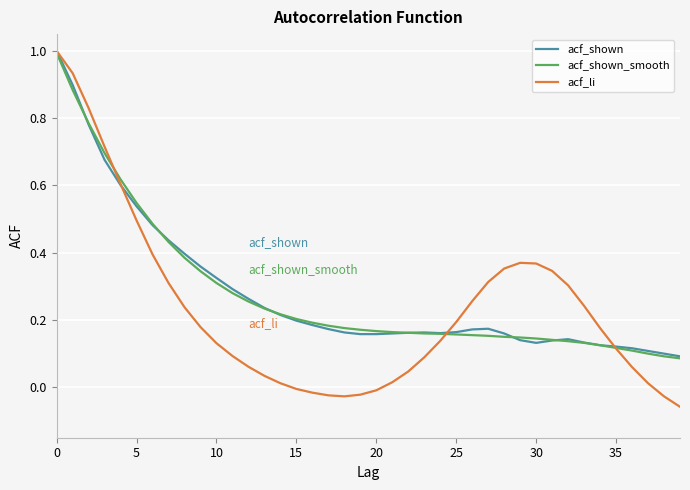

What is the maximum value for acf_shown_smooth?

1.0